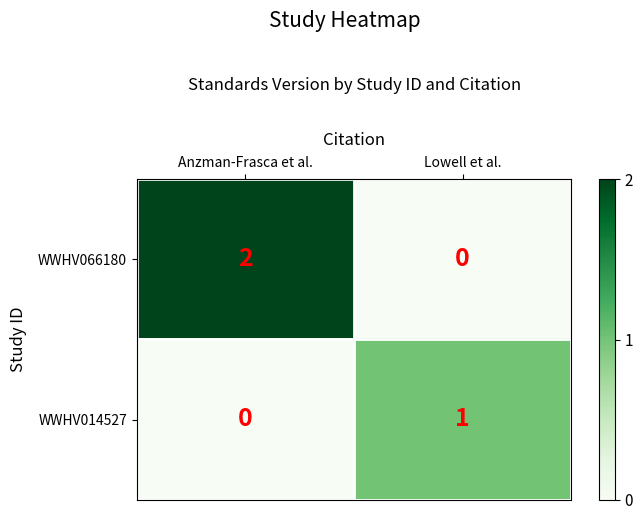

At which label does WWHV066180 reach its peak?

Anzman-Frasca et al.